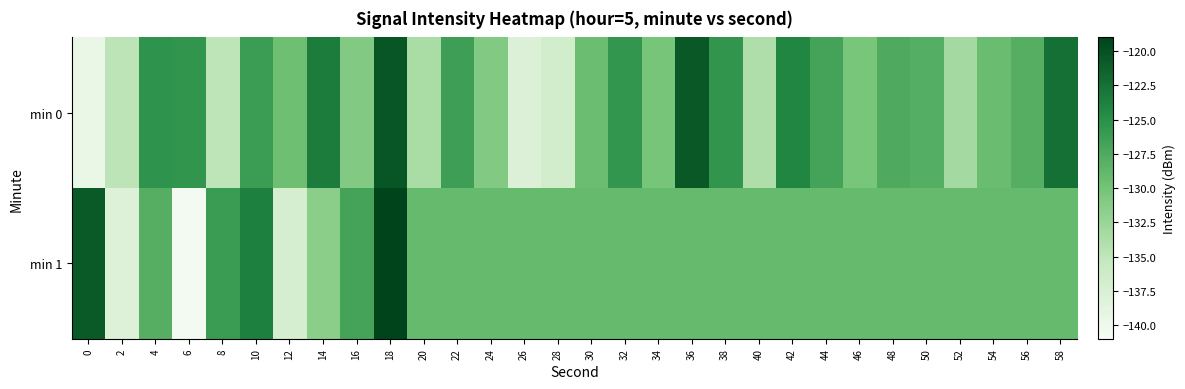

At 34, list the series in order from largest to smallest.

min 1, min 0